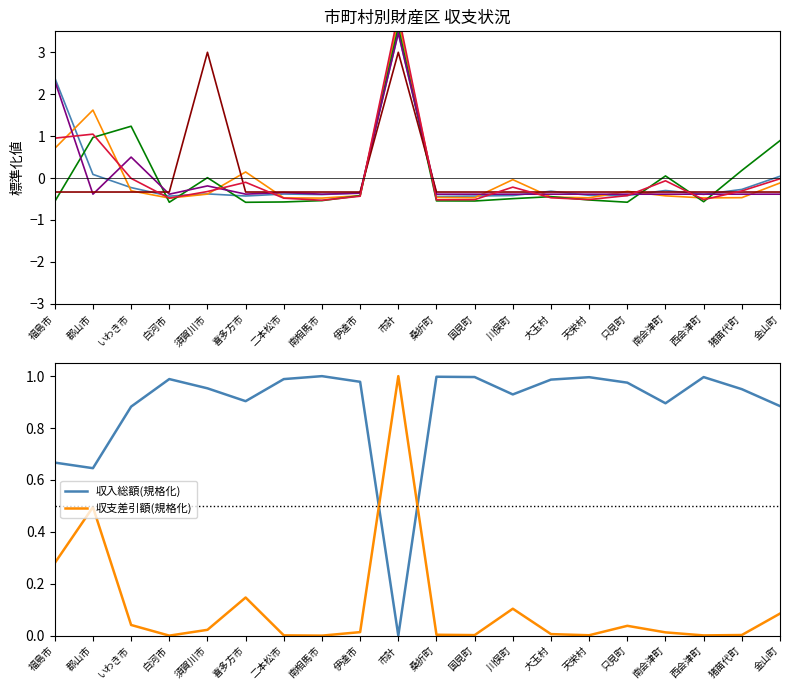

Reading left to right, extract all data points from this chart.

総務費(col_20): 福島市=2.4	郡山市=0.1	いわき市=-0.2	白河市=-0.4	須賀川市=-0.4	喜多方市=-0.4	二本松市=-0.4	南相馬市=-0.4	伊達市=-0.4	市計=3.5	桑折町=-0.4	国見町=-0.4	川俣町=-0.4	大玉村=-0.3	天栄村=-0.4	只見町=-0.4	南会津町=-0.3	西会津町=-0.4	猪苗代町=-0.3	金山町=0.0
収入支出差引額(col_5): 福島市=0.3	郡山市=0.5	いわき市=0.0	白河市=0.0	須賀川市=0.0	喜多方市=0.1	二本松市=0.0	南相馬市=0.0	伊達市=0.0	市計=1.0	桑折町=0.0	国見町=0.0	川俣町=0.1	大玉村=0.0	天栄村=0.0	只見町=0.0	南会津町=0.0	西会津町=0.0	猪苗代町=0.0	金山町=0.1
財産収入(col_12): 福島市=-0.6	郡山市=1.0	いわき市=1.2	白河市=-0.6	須賀川市=0.0	喜多方市=-0.6	二本松市=-0.6	南相馬市=-0.5	伊達市=-0.4	市計=3.6	桑折町=-0.5	国見町=-0.5	川俣町=-0.5	大玉村=-0.4	天栄村=-0.5	只見町=-0.6	南会津町=0.1	西会津町=-0.6	猪苗代町=0.2	金山町=0.9
財産費(col_23): 福島市=2.3	郡山市=-0.4	いわき市=0.5	白河市=-0.4	須賀川市=-0.2	喜多方市=-0.4	二本松市=-0.3	南相馬市=-0.4	伊達市=-0.4	市計=3.5	桑折町=-0.4	国見町=-0.4	川俣町=-0.4	大玉村=-0.4	天栄村=-0.4	只見町=-0.4	南会津町=-0.4	西会津町=-0.4	猪苗代町=-0.4	金山町=-0.4
翌年度繰越(col_6): 福島市=-0.3	郡山市=-0.3	いわき市=-0.3	白河市=-0.3	須賀川市=3.0	喜多方市=-0.3	二本松市=-0.3	南相馬市=-0.3	伊達市=-0.3	市計=3.0	桑折町=-0.3	国見町=-0.3	川俣町=-0.3	大玉村=-0.3	天栄村=-0.3	只見町=-0.3	南会津町=-0.3	西会津町=-0.3	猪苗代町=-0.3	金山町=-0.3
収入総額(col_3): 福島市=1.0	郡山市=1.0	いわき市=-0.0	白河市=-0.5	須賀川市=-0.3	喜多方市=-0.1	二本松市=-0.5	南相馬市=-0.5	伊達市=-0.4	市計=3.9	桑折町=-0.5	国見町=-0.5	川俣町=-0.2	大玉村=-0.5	天栄村=-0.5	只見町=-0.4	南会津町=-0.1	西会津町=-0.5	猪苗代町=-0.3	金山町=-0.0